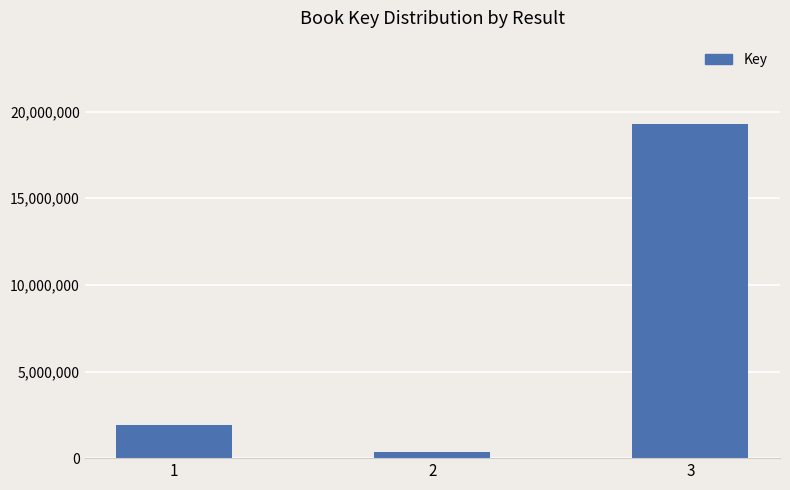

Read the value at 3, to the nearest 10.

19275880